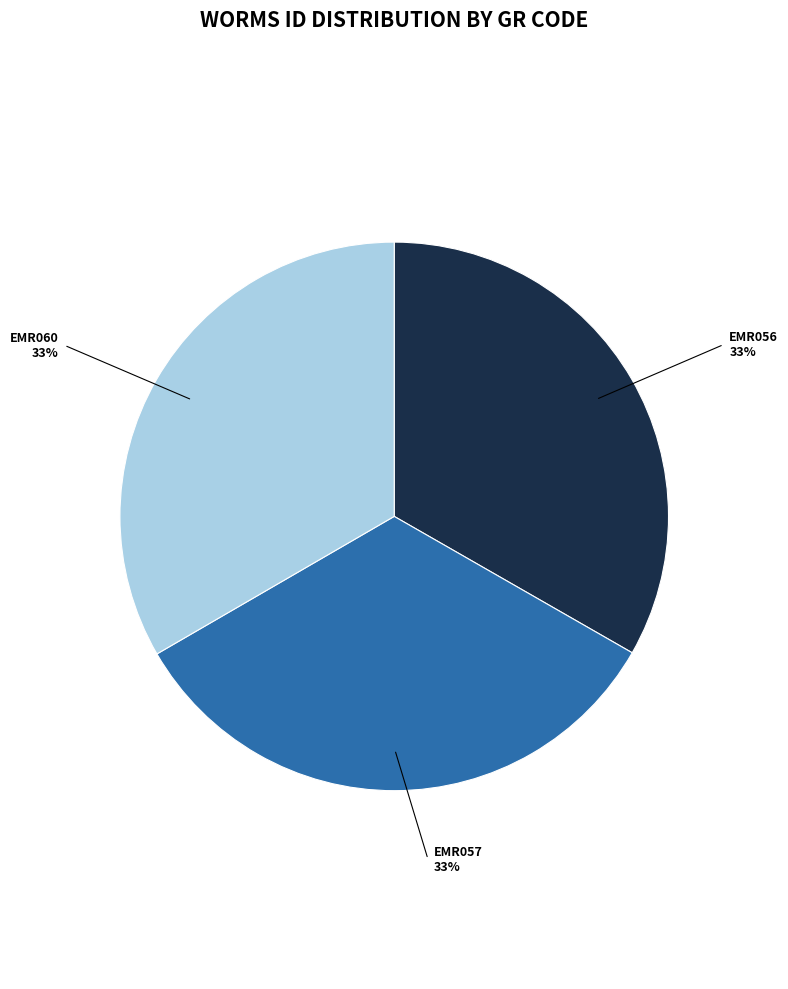

Does any single category account for the majority?

No